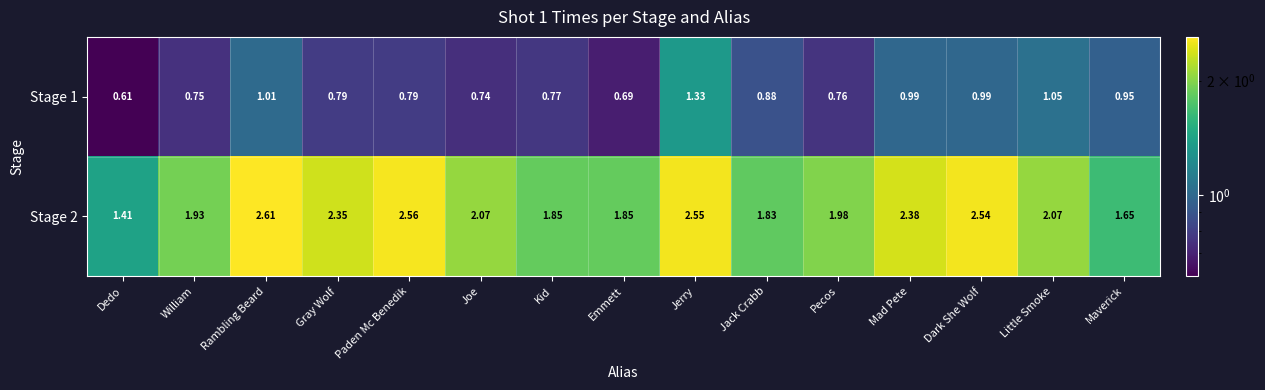

Which category has the highest value across all series?

Rambling Beard